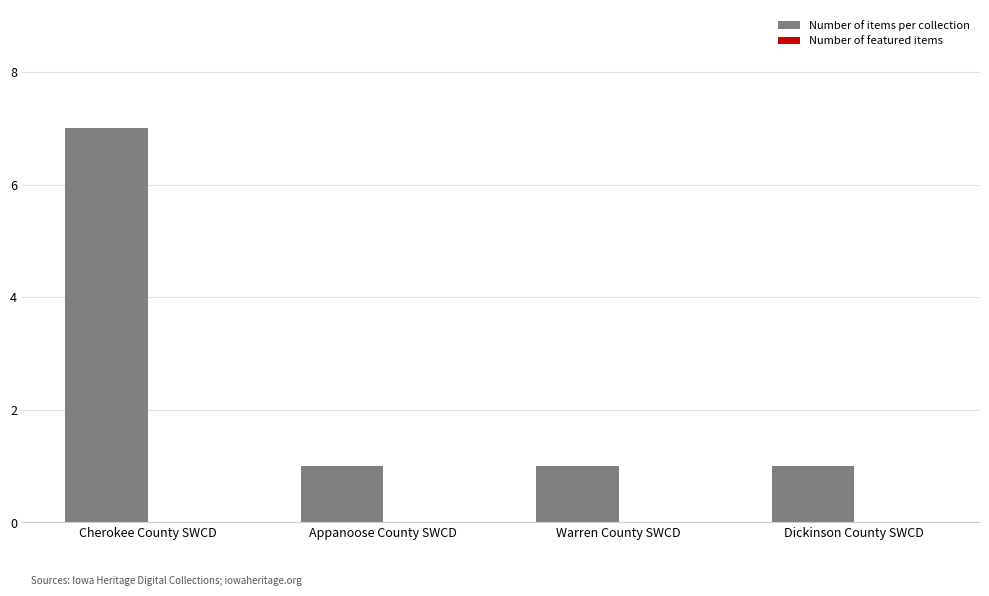

What is the change in value from Cherokee County SWCD to Dickinson County SWCD?

-6